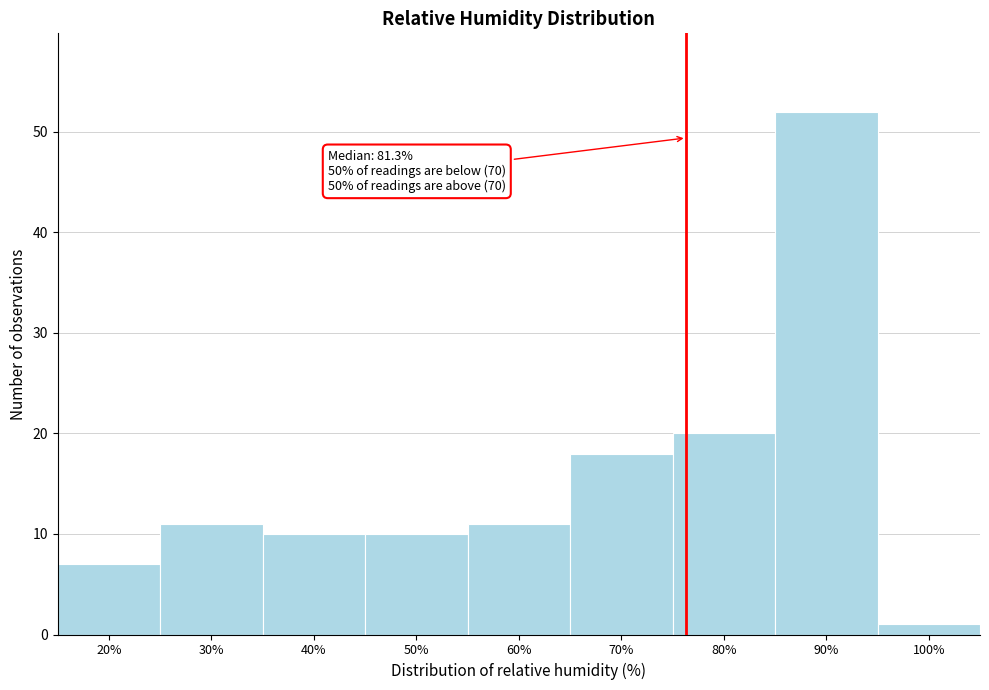

Reading left to right, extract all data points from this chart.

7	11	10	10	11	18	20	52	1